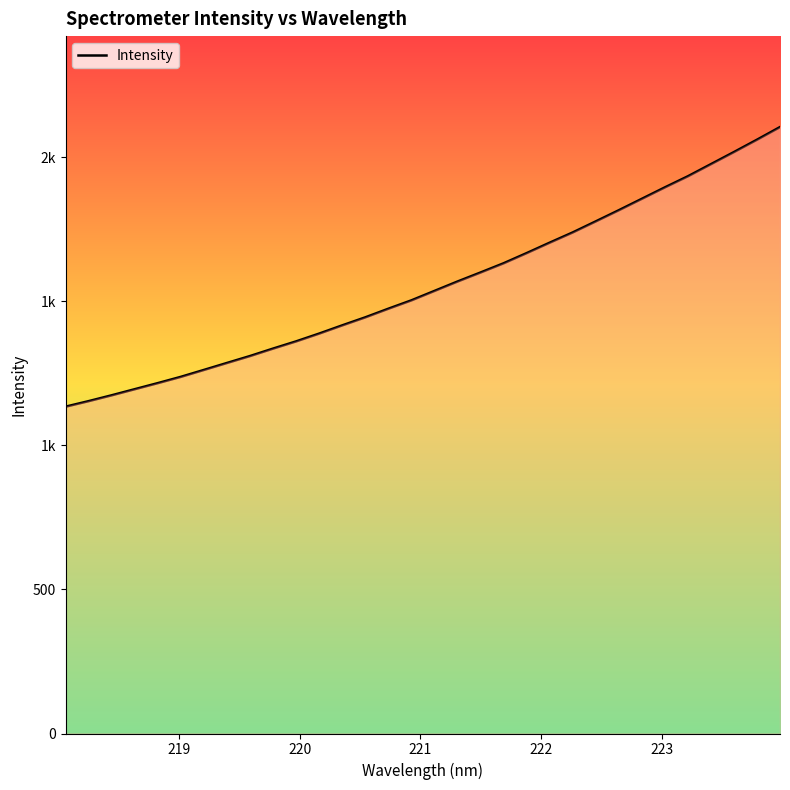

Does the chart have visible grid lines?

No